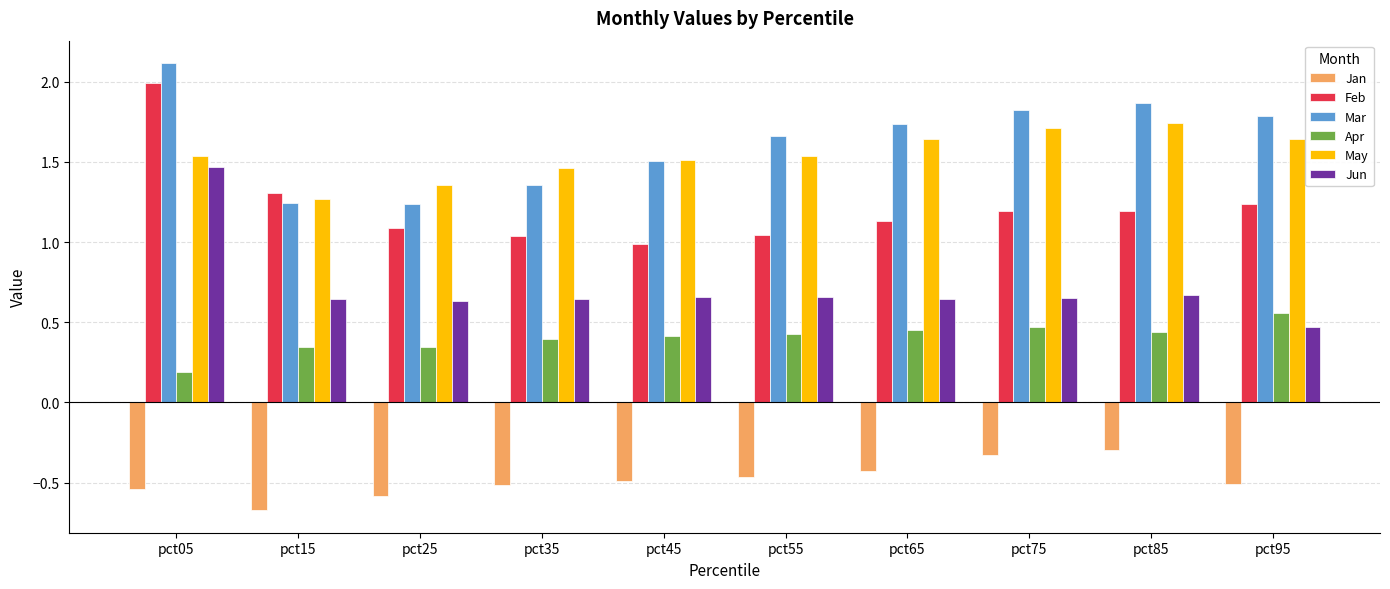

What is the maximum value shown in the chart?

2.1